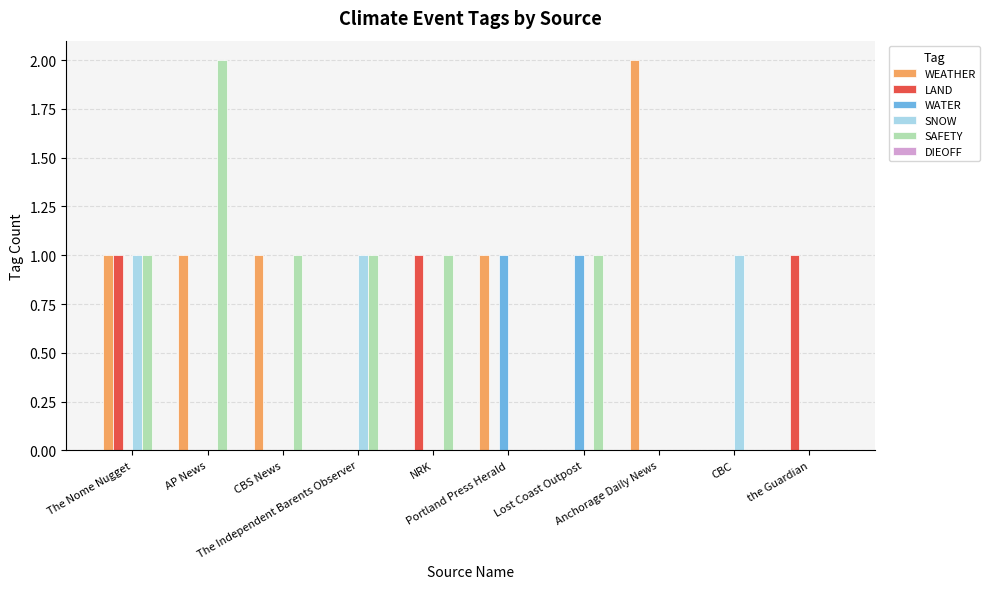

Which series has the largest total across all categories?

SAFETY